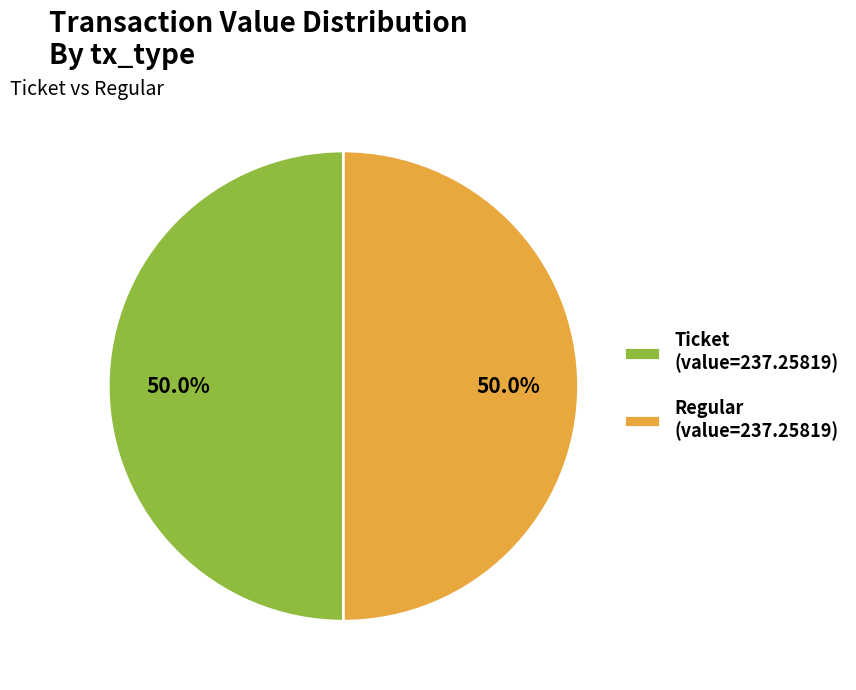

What is the ratio of the value at Ticket (value=237.25819) to the value at Regular (value=237.25819)?

1.0